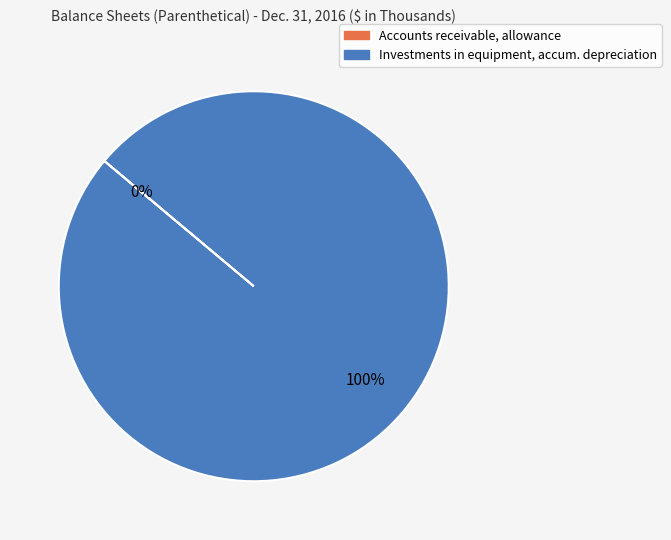

To the nearest percent, what is the difference between the largest and smallest slice percentages?

100%